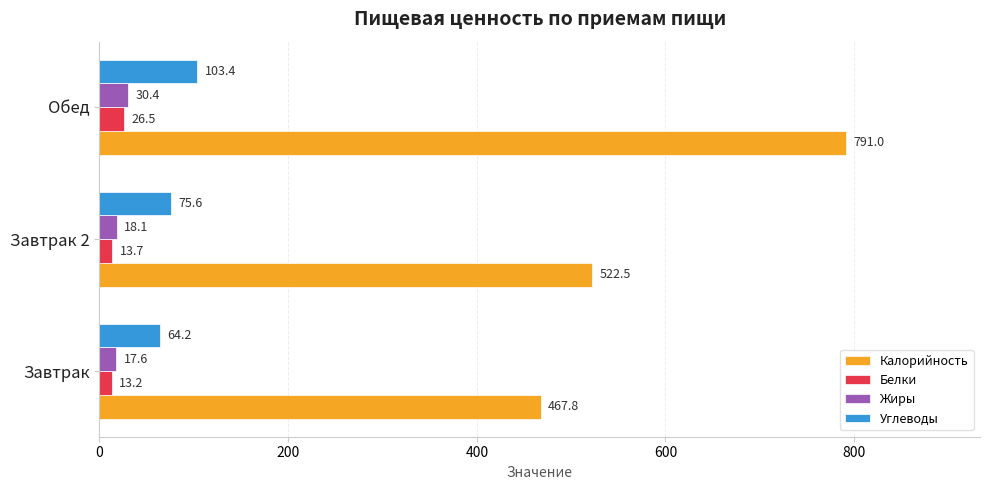

What are all the series names shown in the legend?

Калорийность, Белки, Жиры, Углеводы